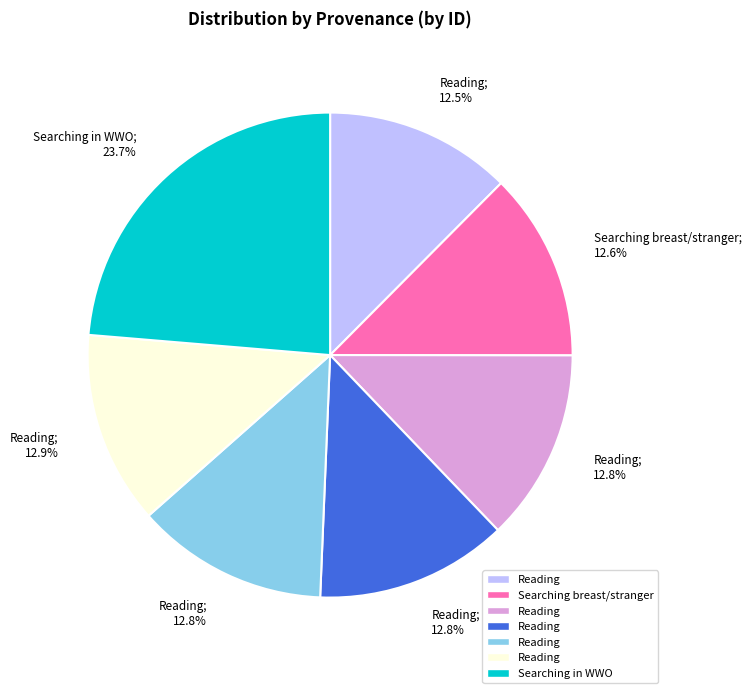

Does any single category account for the majority?

No